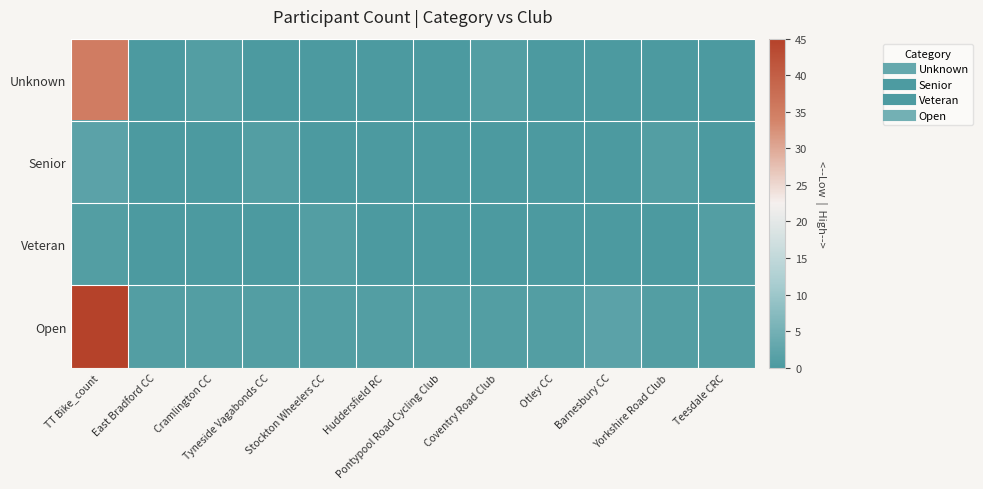

Count the number of categories in the chart.

12